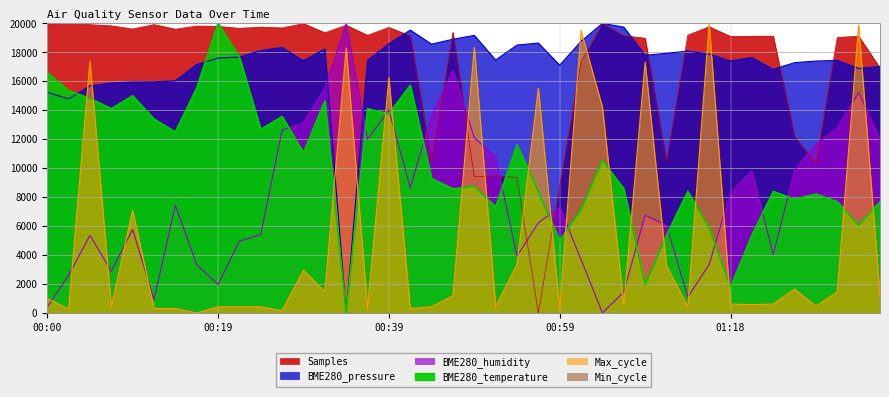

True or false: BME280_humidity and BME280_temperature intersect in this chart.

True